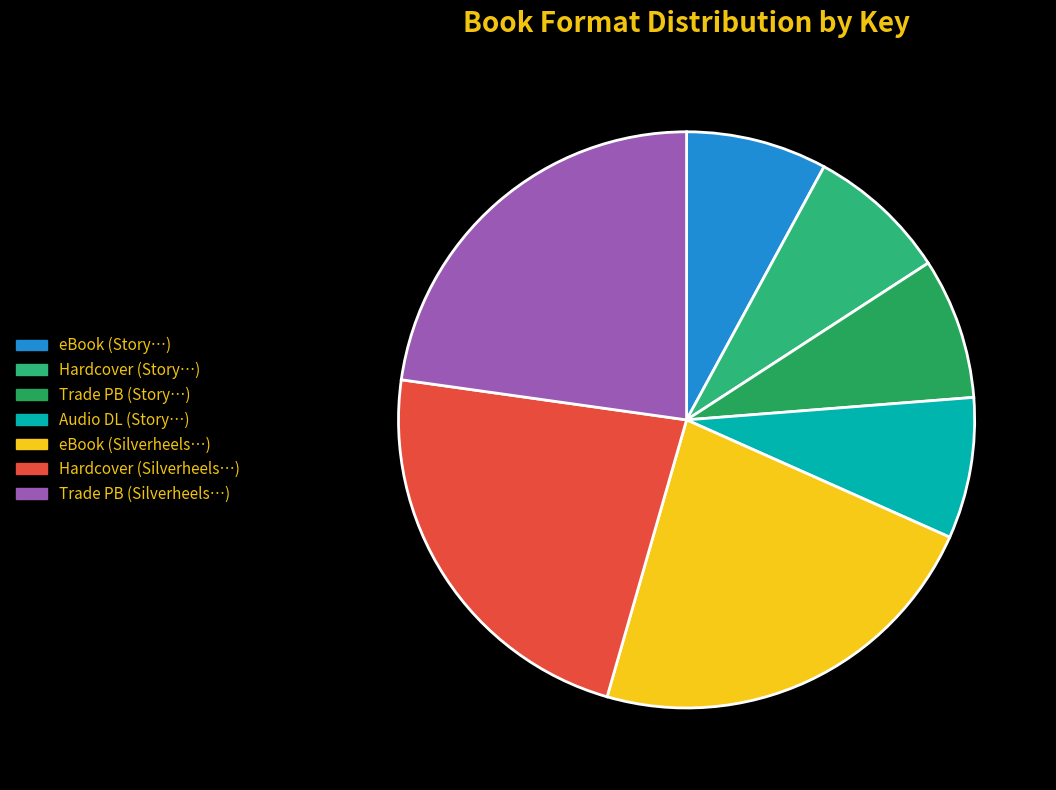

Count the number of slices in the pie.

7